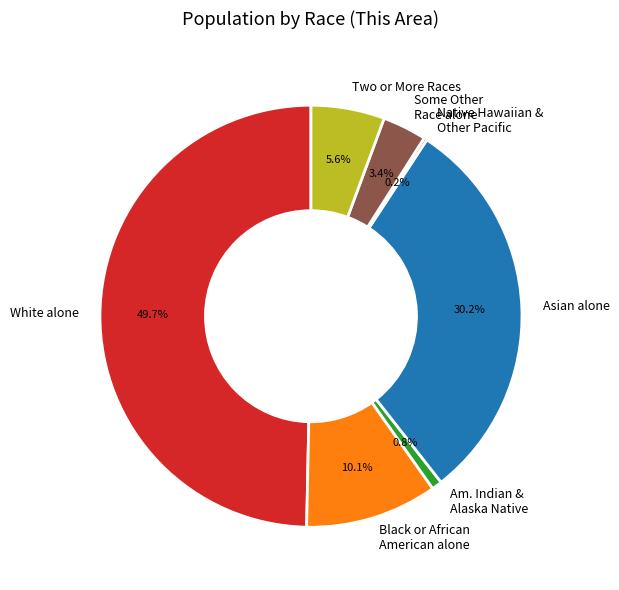

Does Black or African American alone account for over 50% of the chart?

No